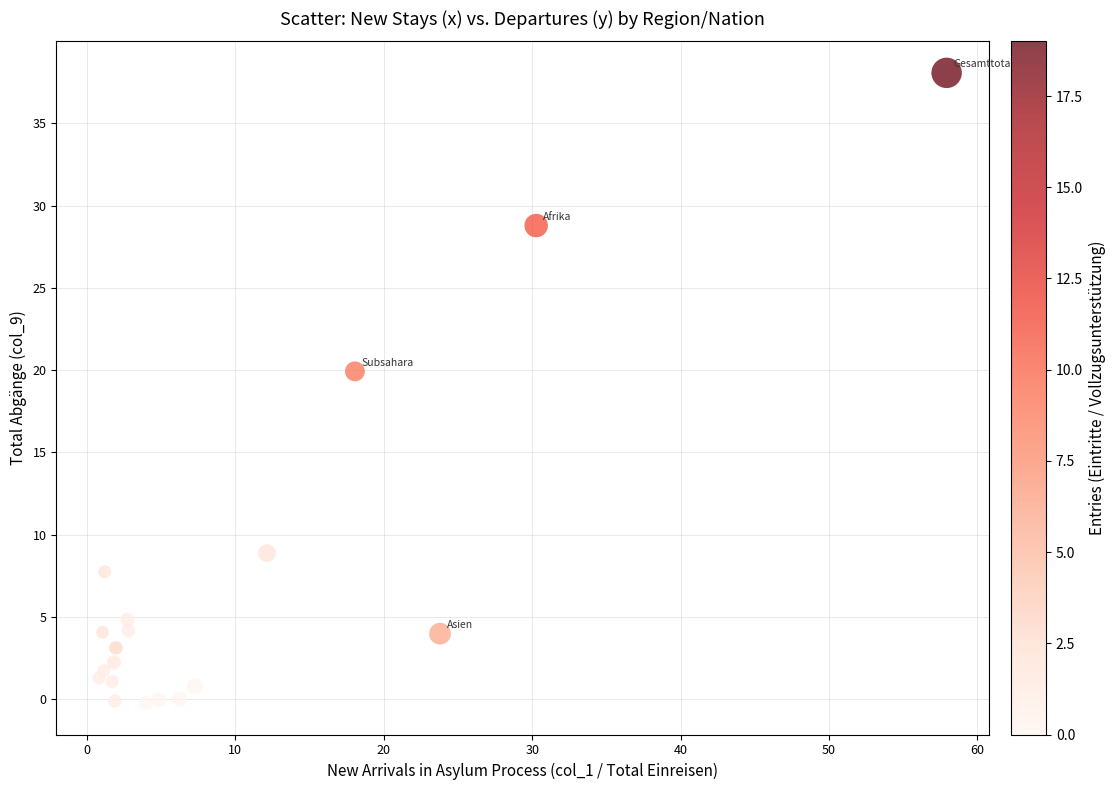

What Y value in the scatter plot is closest to 18?

19.9